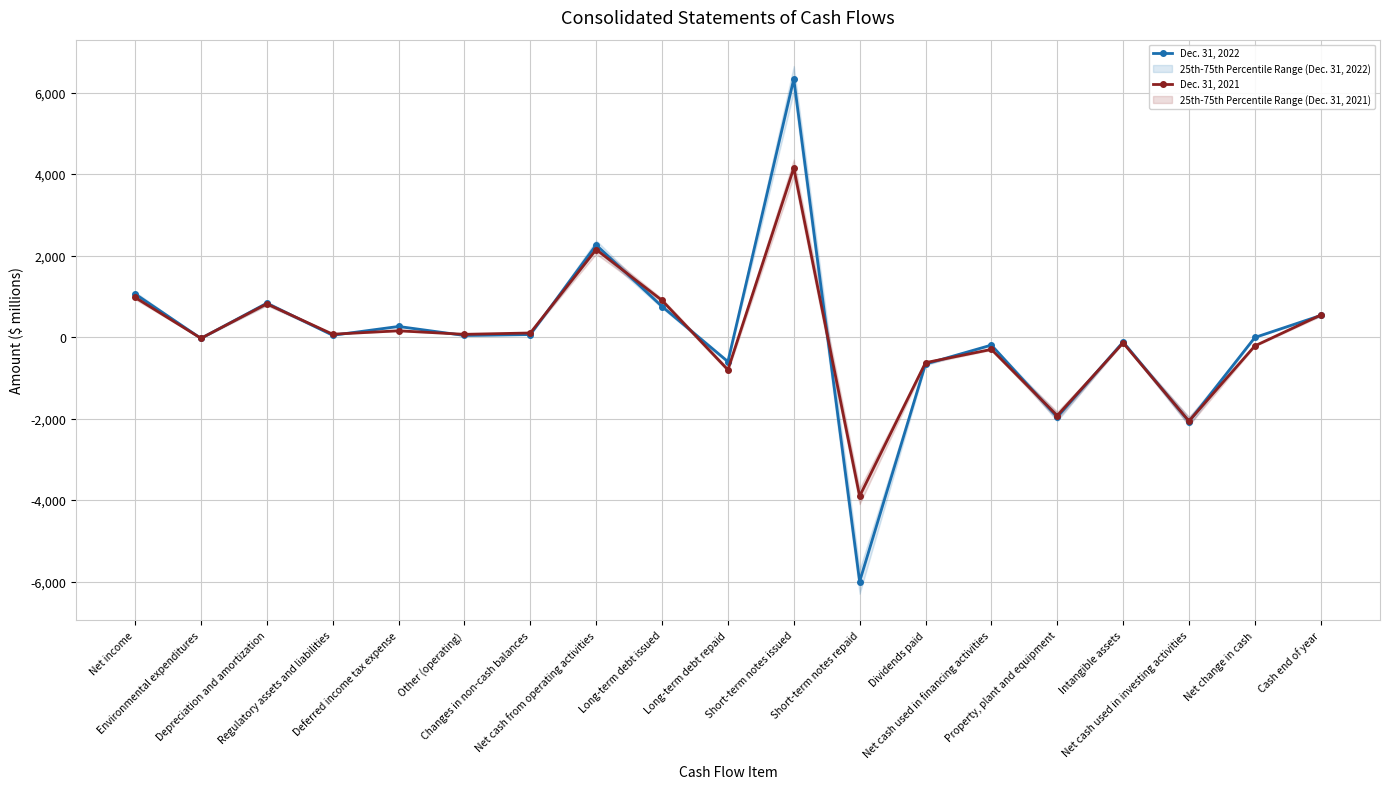

Is the value of Dec. 31, 2022 at Changes in non-cash balances greater than the value of Dec. 31, 2021 at Net change in cash?

Yes